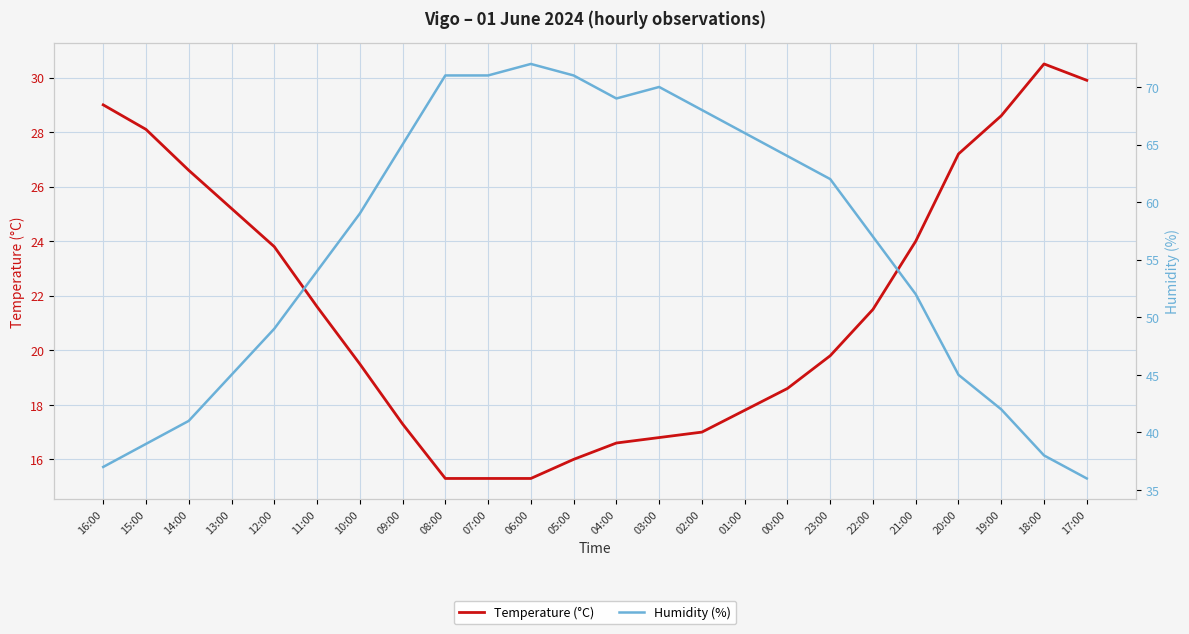

At which category does the chart reach its minimum across all series?

08:00